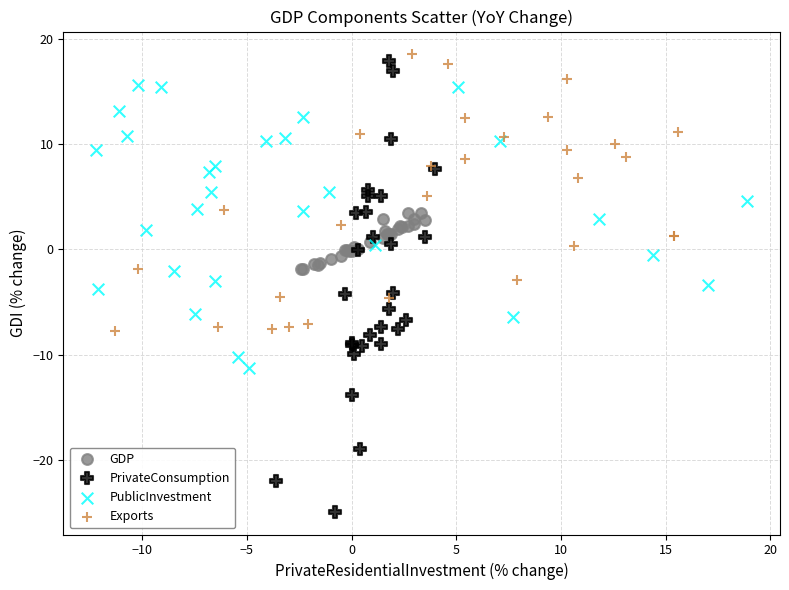

Which series has the largest Y range (max minus min)?

PrivateConsumption